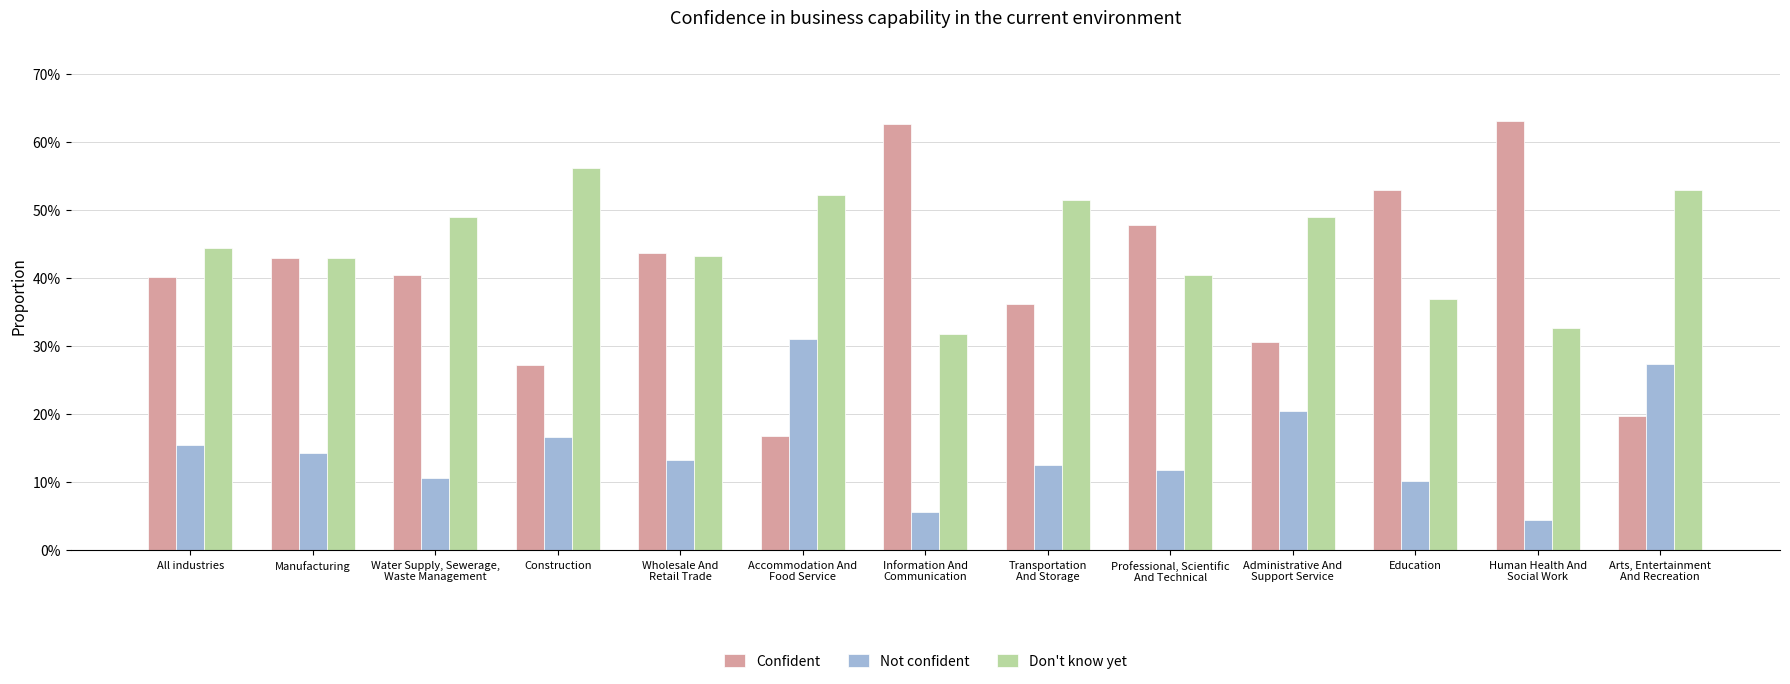

What is the average value of the Not confident series?

0.1